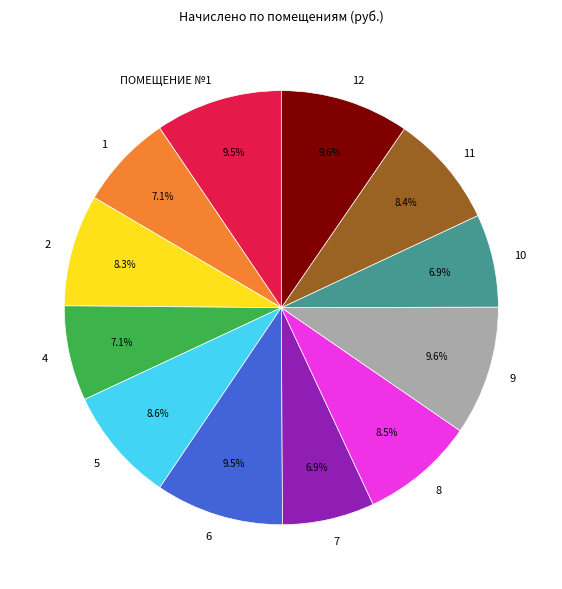

Is the sum of 5 and 11 greater than half?

No